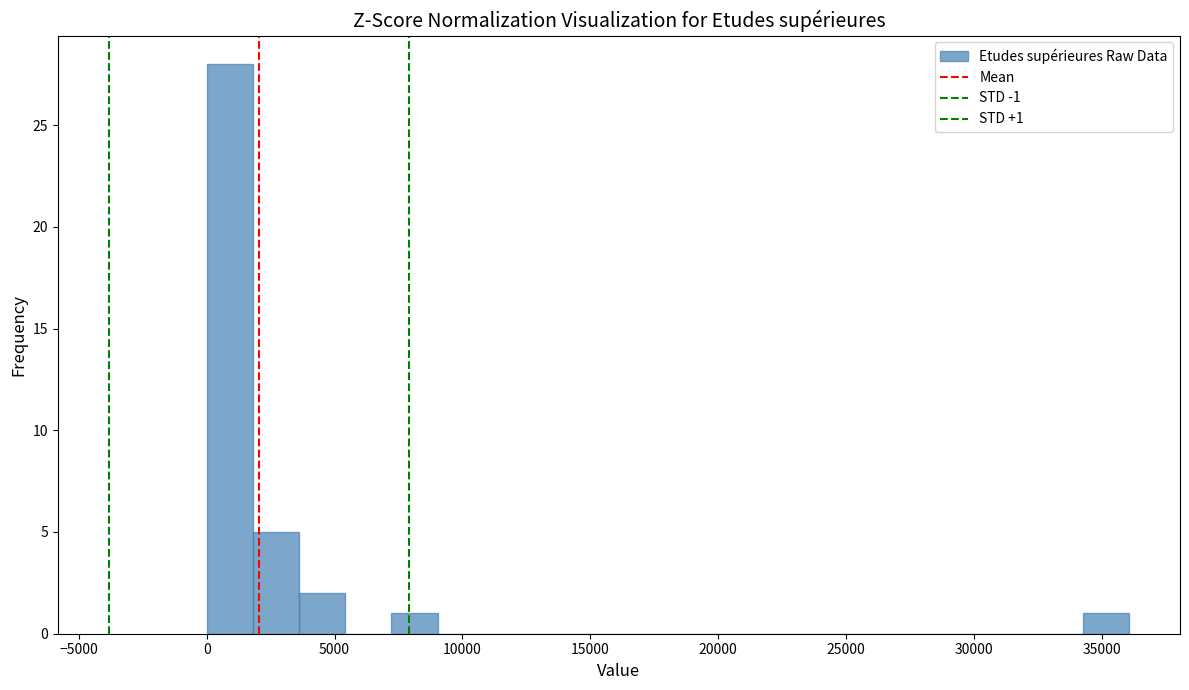

Around what value on the x-axis is the tallest bar? Give the approximate position of its centre, as read against the axis.

1000